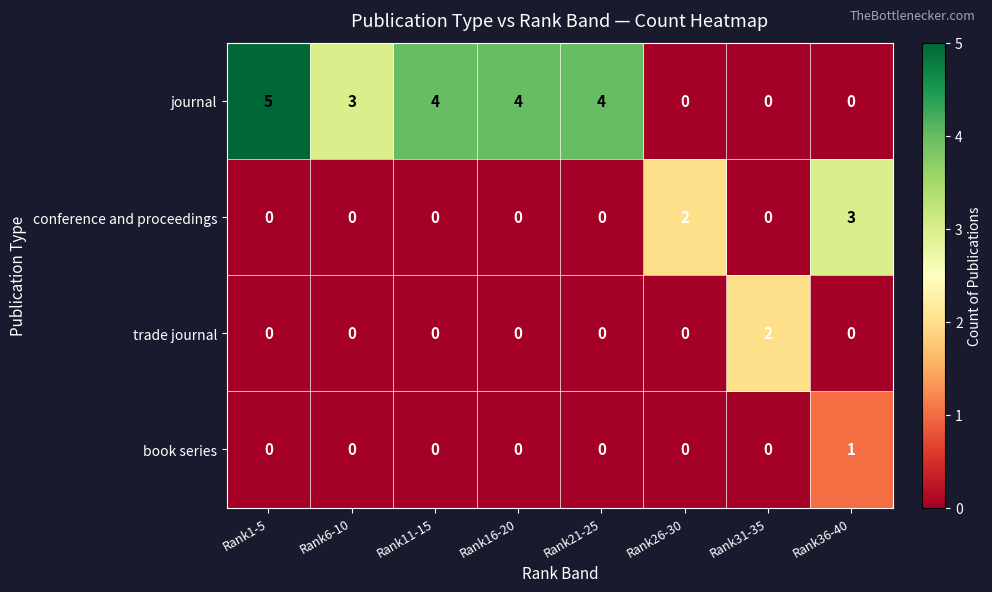

Which series changed the most between Rank6-10 and Rank31-35?

journal